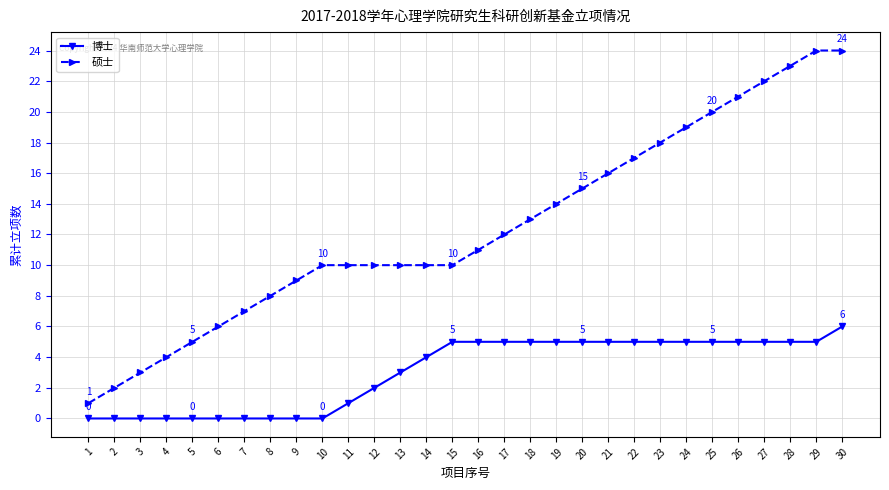

What is the average value of the 博士 series?

3